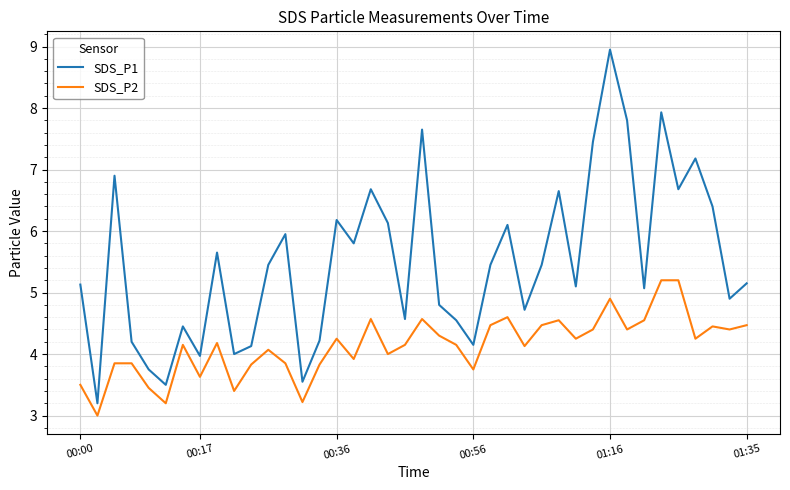

Rank the series by their average value, from highest to lowest.

SDS_P1, SDS_P2